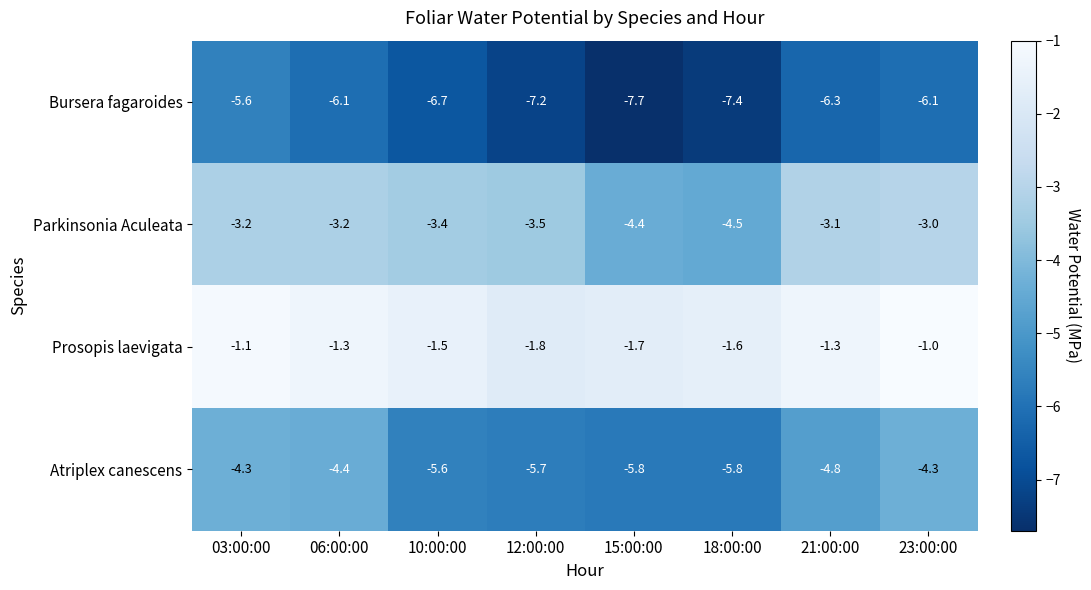

Count the number of categories in the chart.

8